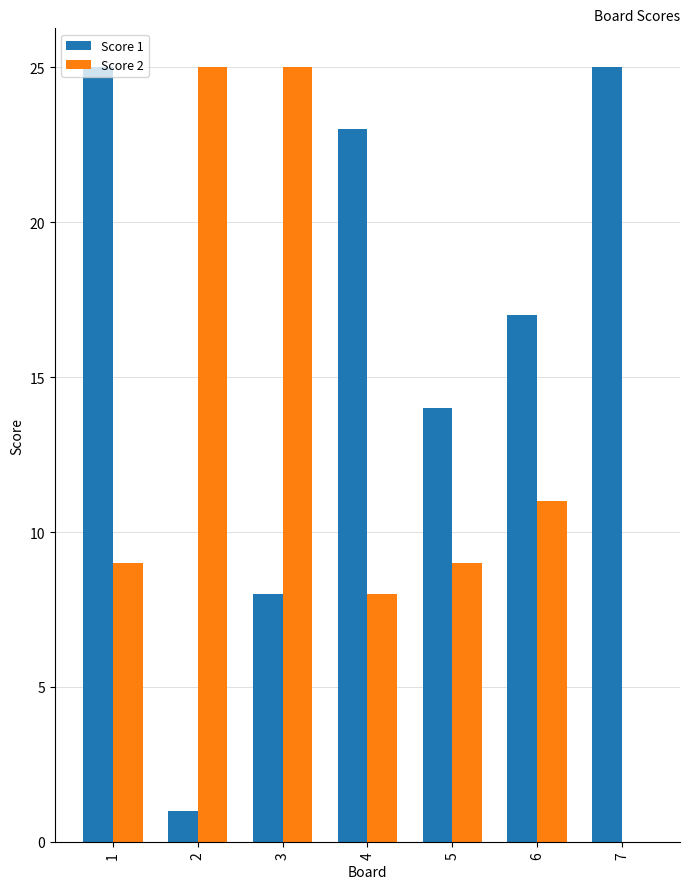

Are the bars horizontal?

No